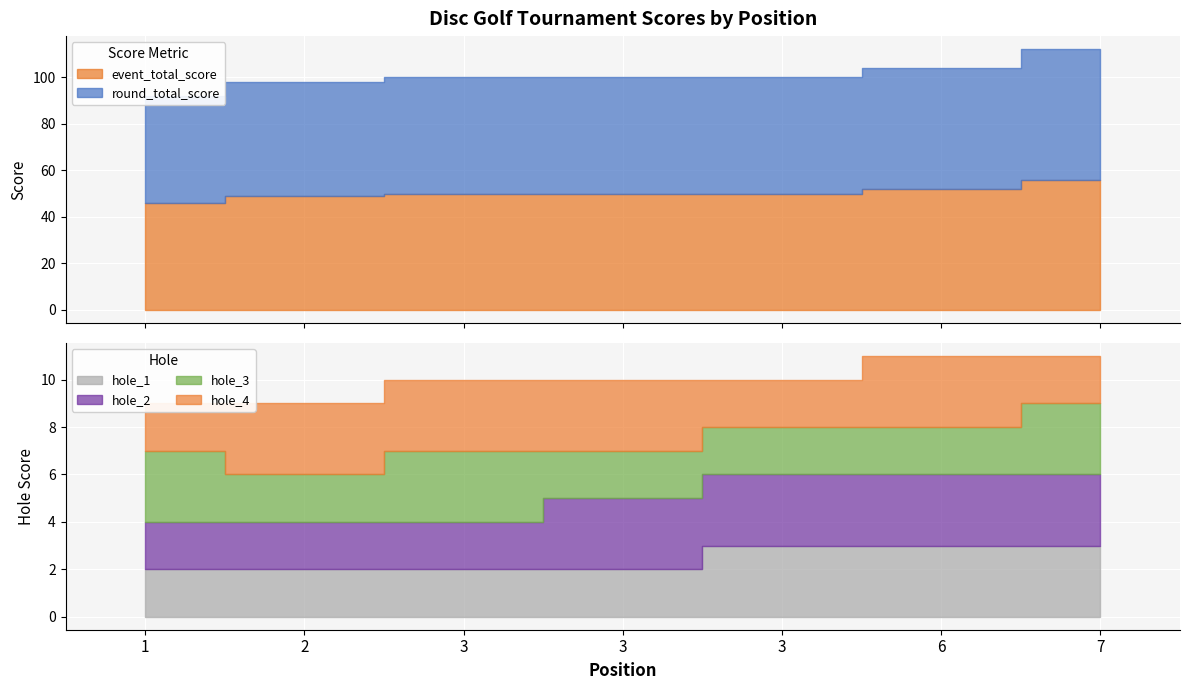

At which category is the sum across all series the highest?

7